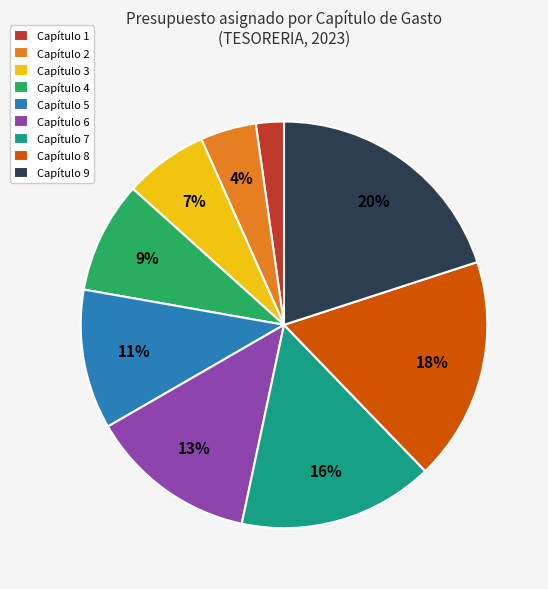

To the nearest percent, what percentage of the pie is Capítulo 6?

13%